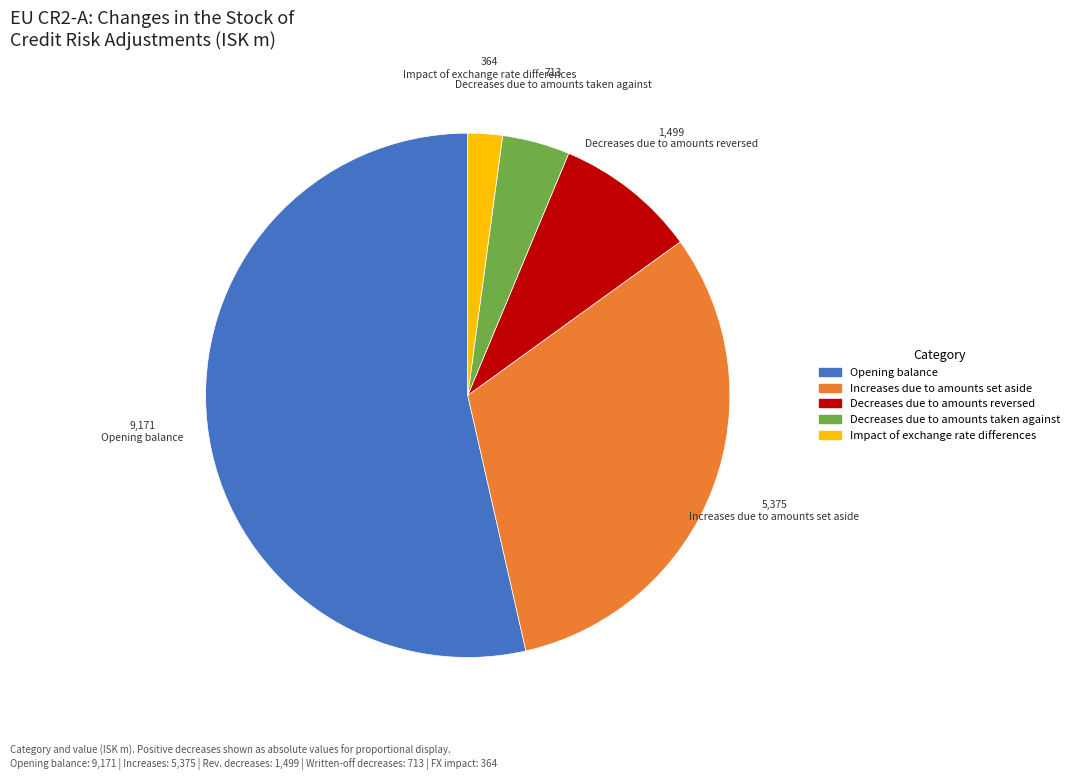

Is there any slice that represents more than half of the pie?

Yes